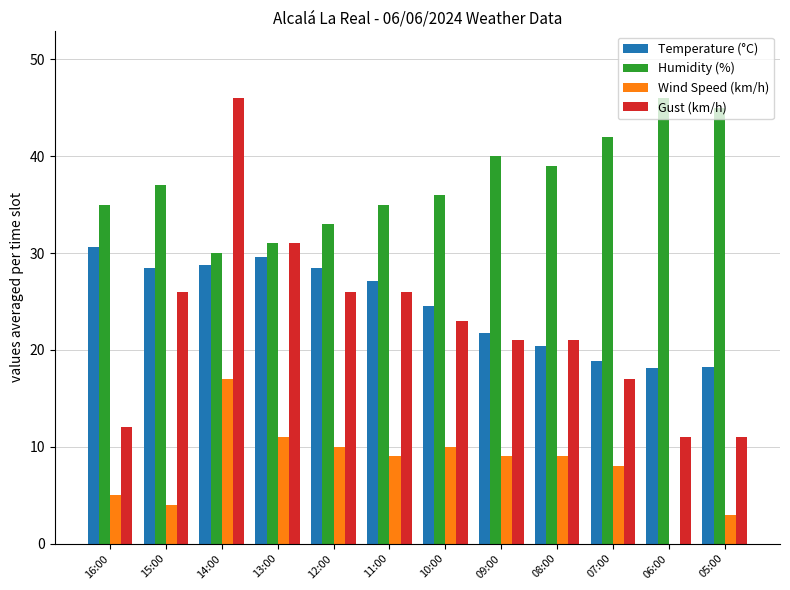

What are all the series names shown in the legend?

Temperature (°C), Humidity (%), Wind Speed (km/h), Gust (km/h)